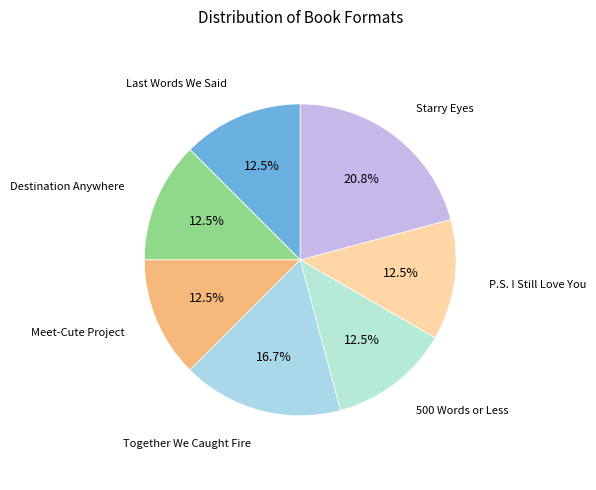

Does any single category account for the majority?

No